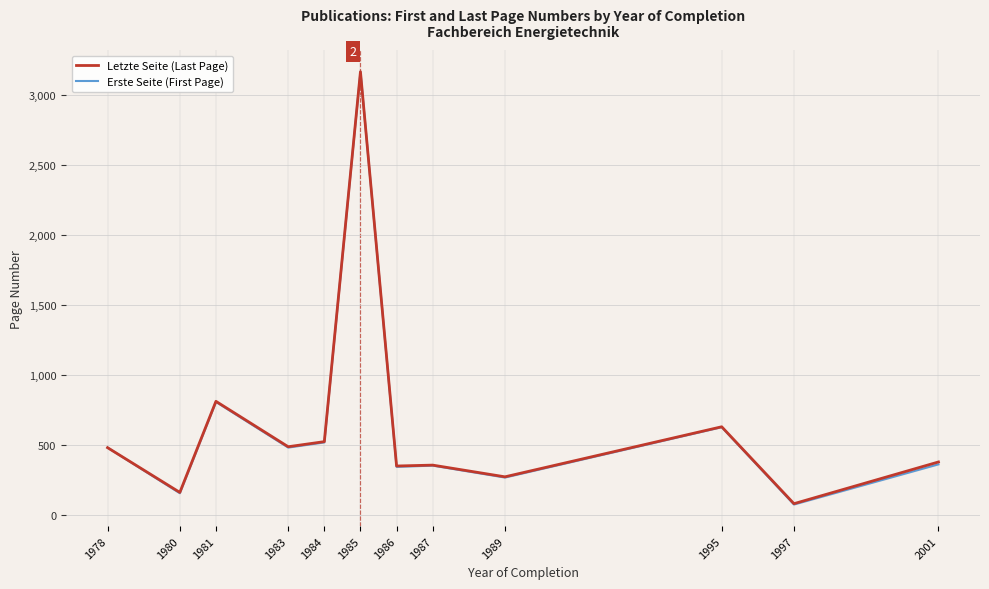

Is the value of Letzte Seite (Last Page) at 1978 greater than the value of Erste Seite (First Page) at 1995?

No